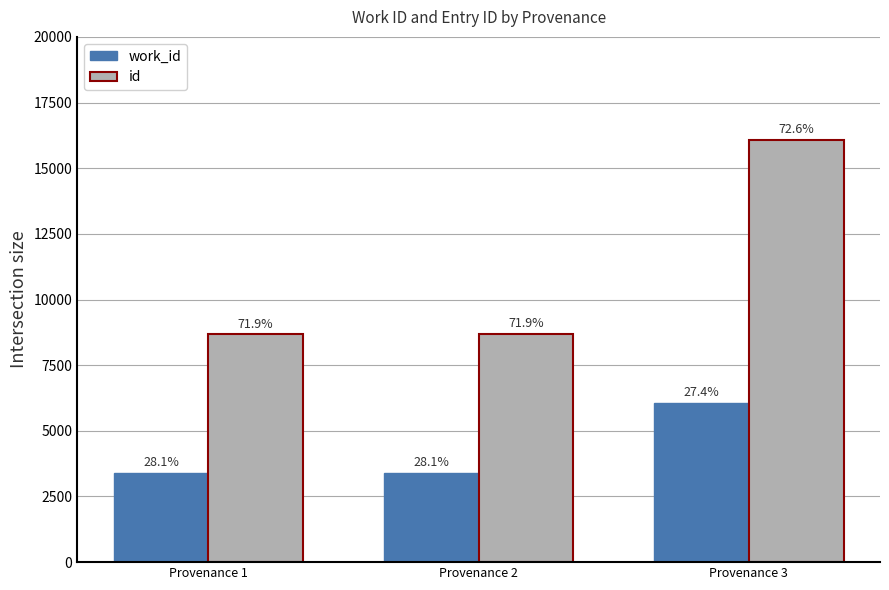

At how many categories does at least one series exceed 4023?

3